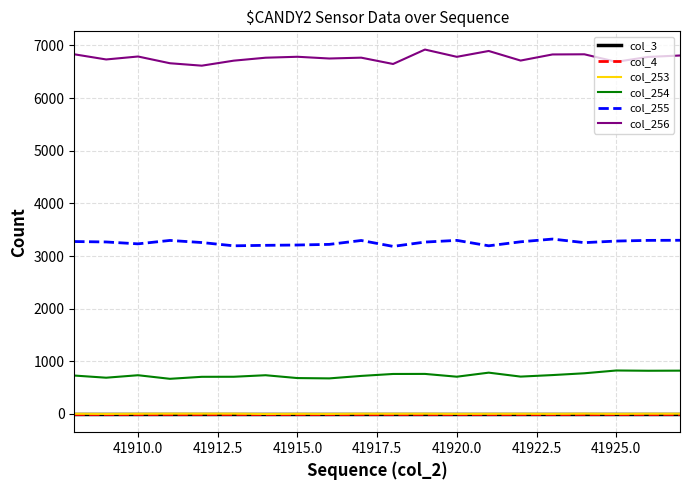

True or false: col_253 and col_255 cross at least once.

False